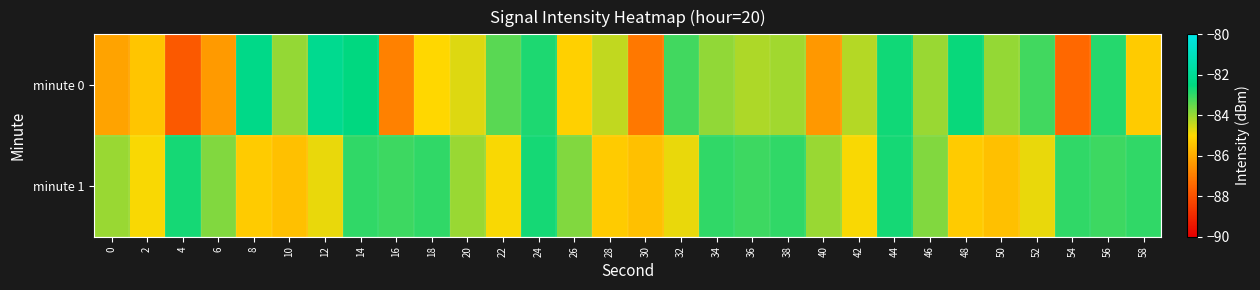

Between 4 and 26, which series saw the biggest shift?

minute 0